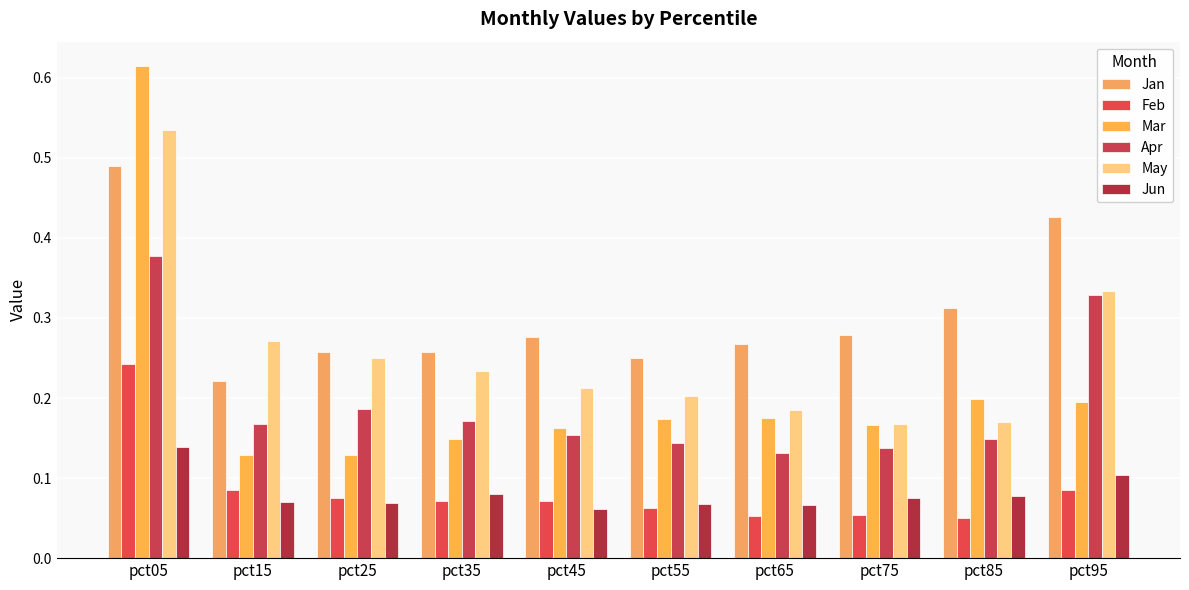

How many bars are there in each group?

6